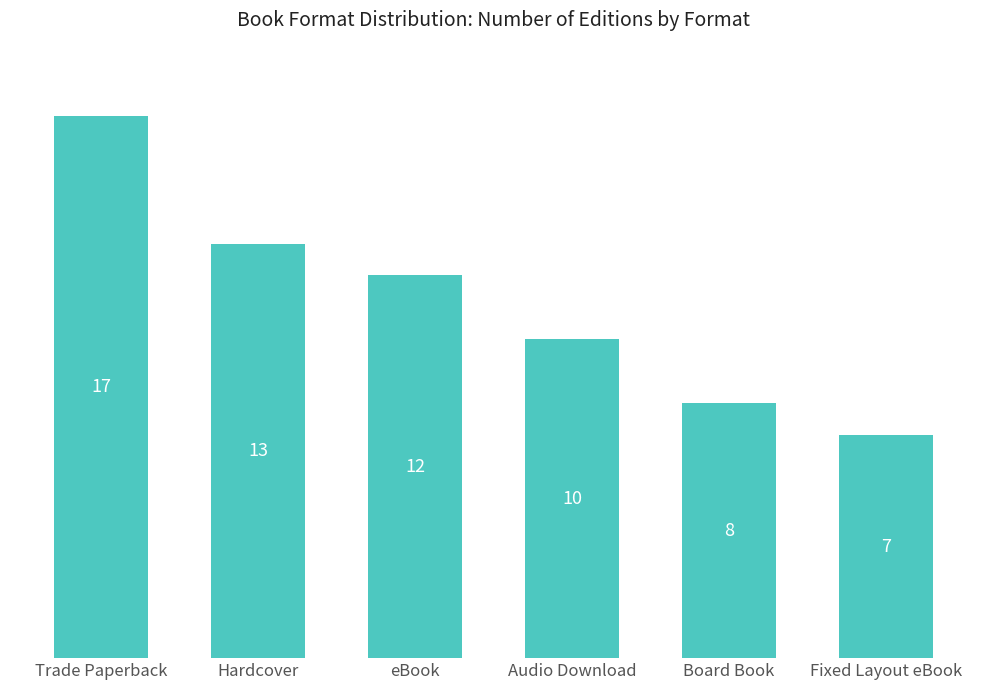

Rank the categories by value from highest to lowest.

Trade Paperback, Hardcover, eBook, Audio Download, Board Book, Fixed Layout eBook